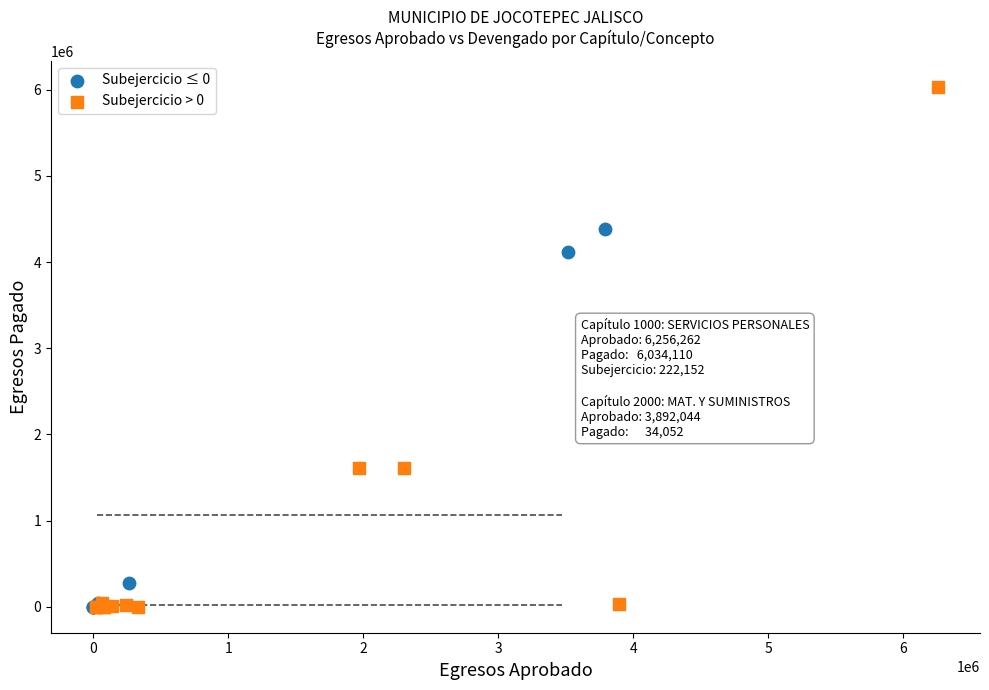

Which series has the largest Y range (max minus min)?

Subejercicio > 0